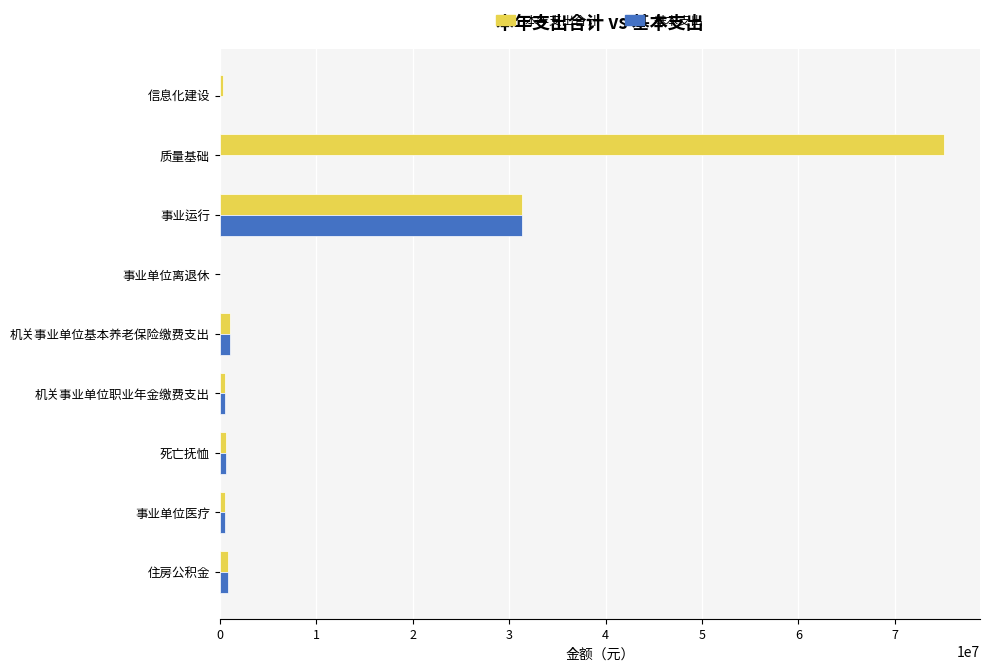

What is the sum of all 本年支出合计 values?

110389362.1